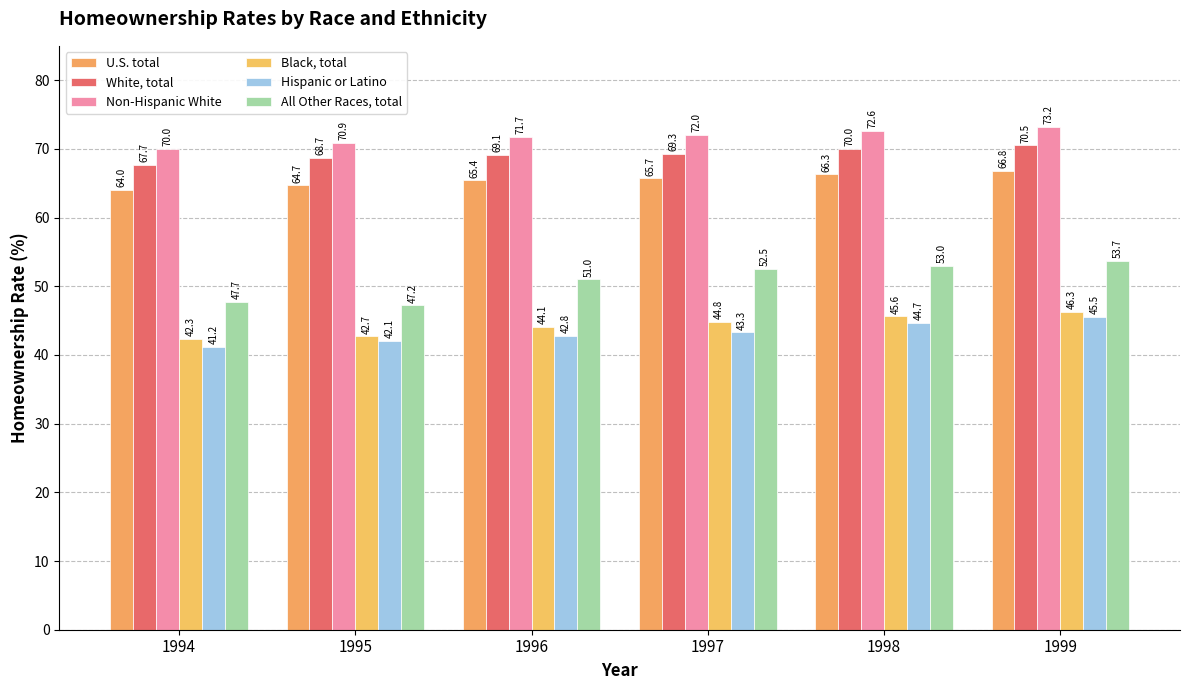

Rank the categories by Hispanic or Latino value from highest to lowest.

1999, 1998, 1997, 1996, 1995, 1994